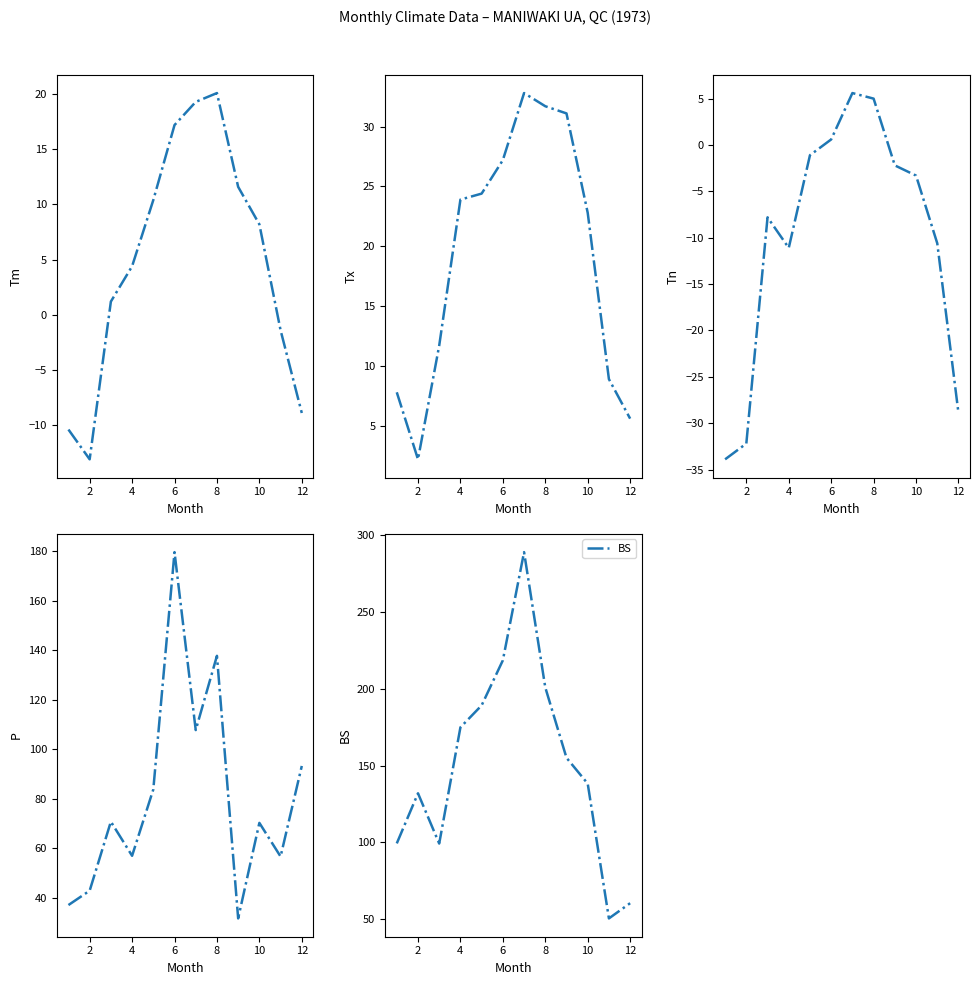

Reading left to right, extract all data points from this chart.

Tm: -10.4	-13.1	1.2	4.4	10.4	17.2	19.3	20.1	11.6	8.2	-1.4	-8.9
Tx: 7.8	2.2	11.7	23.9	24.4	27.2	32.8	31.7	31.1	22.8	8.9	5.6
Tn: -33.9	-32.2	-7.8	-11.1	-1.1	0.6	5.6	5.0	-2.2	-3.3	-10.6	-28.9
P: 37.0	42.8	70.7	56.9	83.7	179.6	107.7	137.7	31.6	70.2	56.6	93.2
BS: 99.4	132.0	99.3	174.9	189.2	218.5	288.9	200.9	155.1	138.3	50.6	60.5